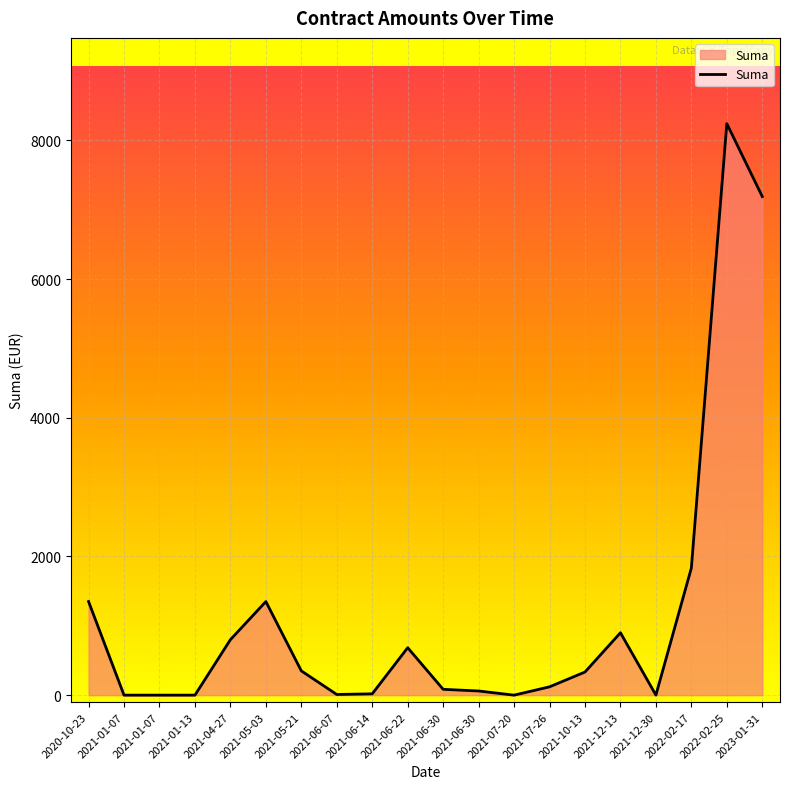

How many categories are shown in the chart?

20